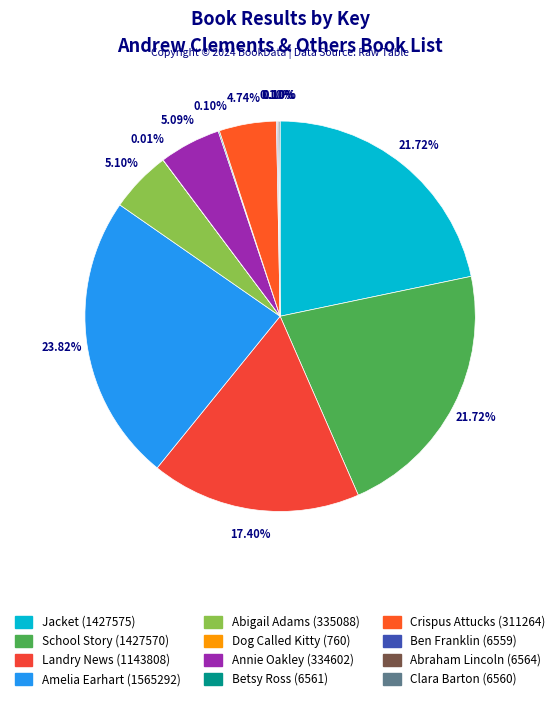

Count the number of slices in the pie.

12